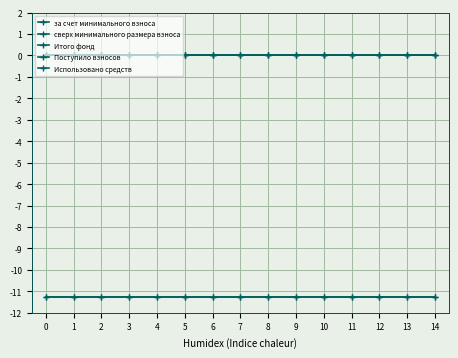

True or false: сверх минимального размера взноса and Использовано средств intersect in this chart.

False